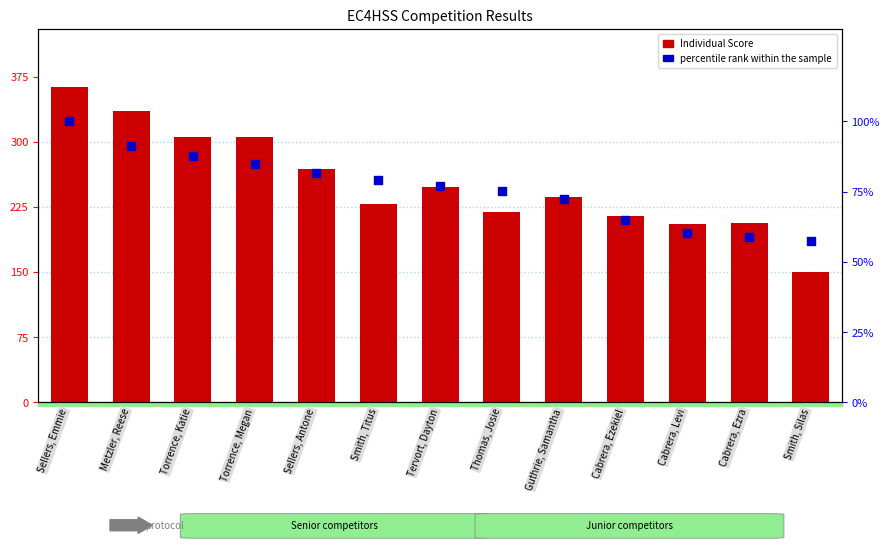

Which series has the largest total across all categories?

Individual Score